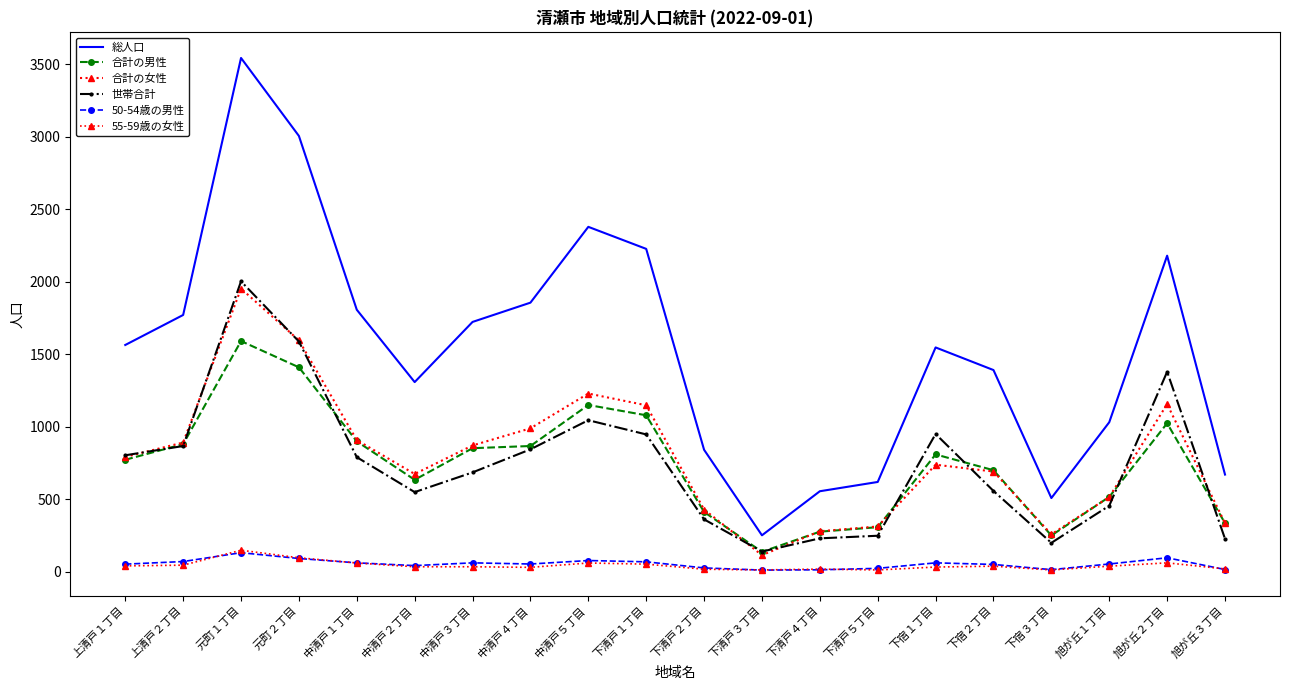

True or false: 合計の女性 and 50-54歳の男性 cross at least once.

False